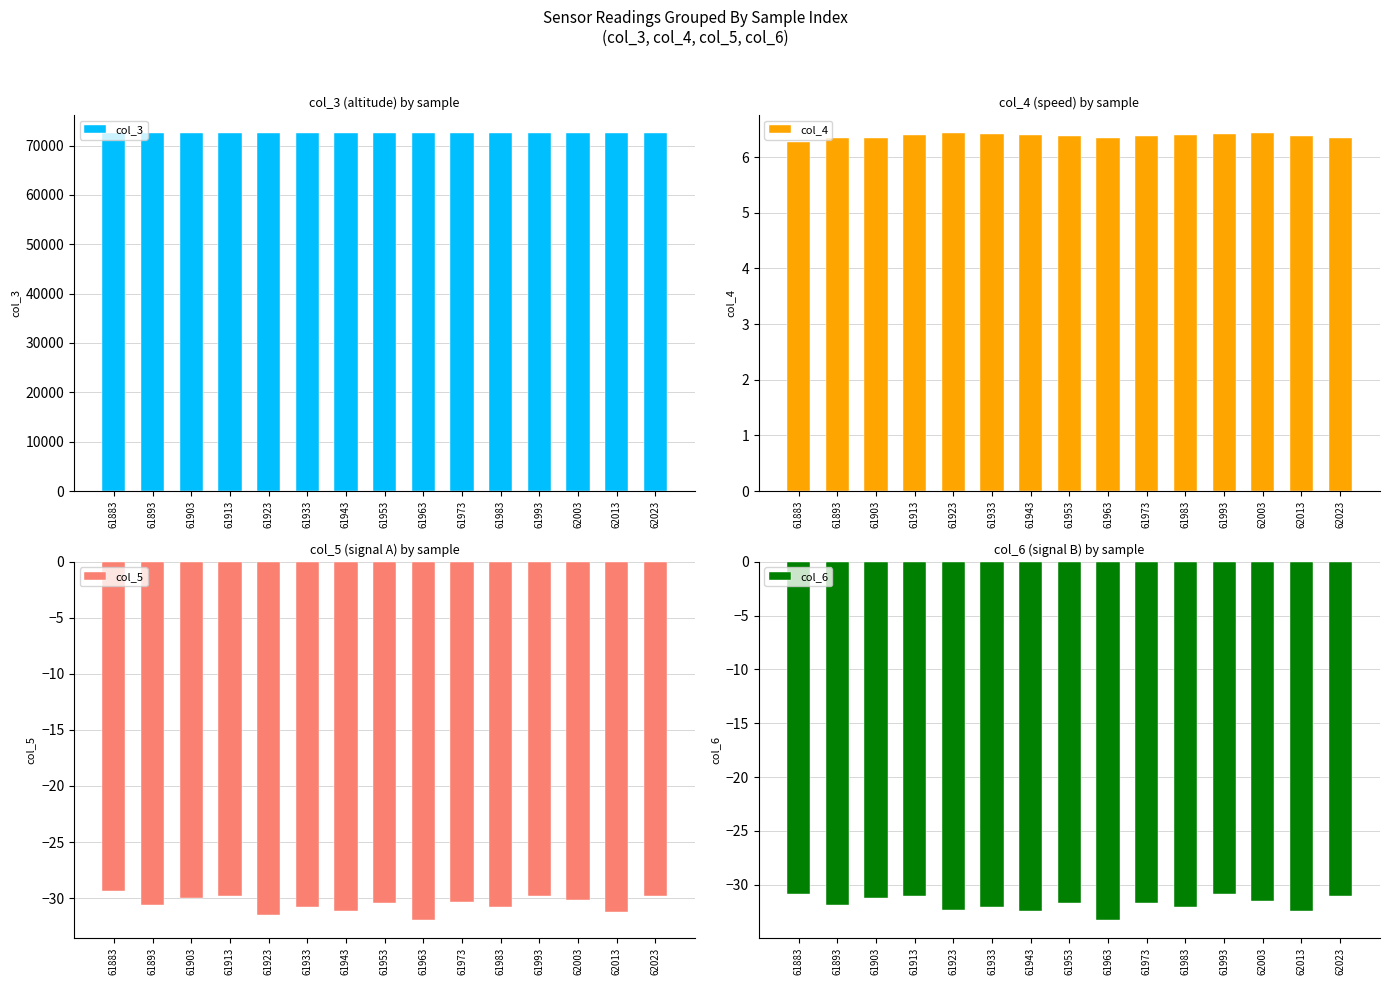

What are all the series names shown in the legend?

col_3, col_4, col_5, col_6